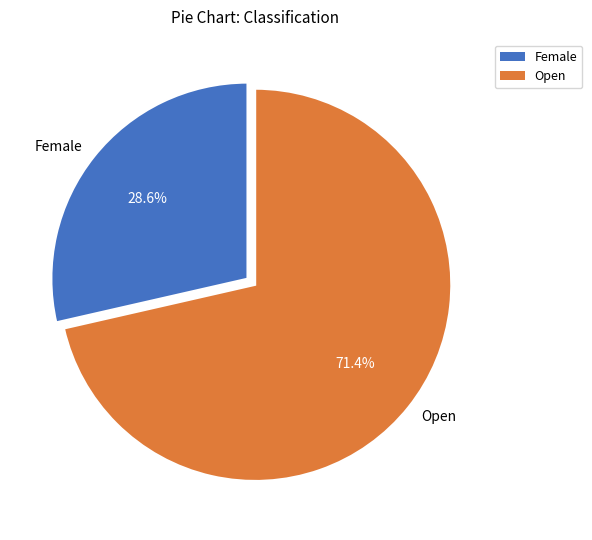

Which category has the smallest portion of the pie?

Female